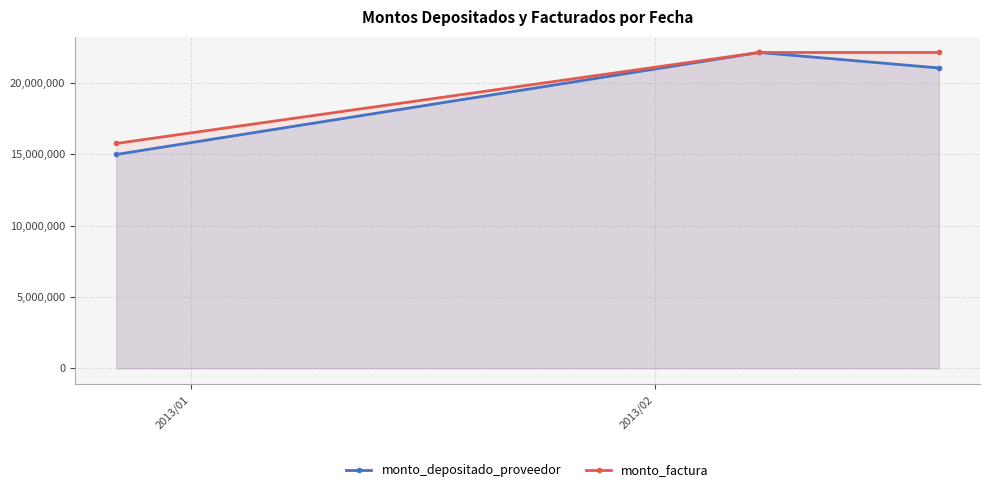

What is the value of the monto_factura point at the 1st from the left?

15750000